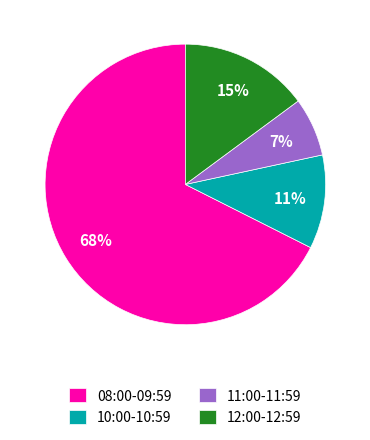

True or false: 10:00-10:59 accounts for 4% of the total.

False